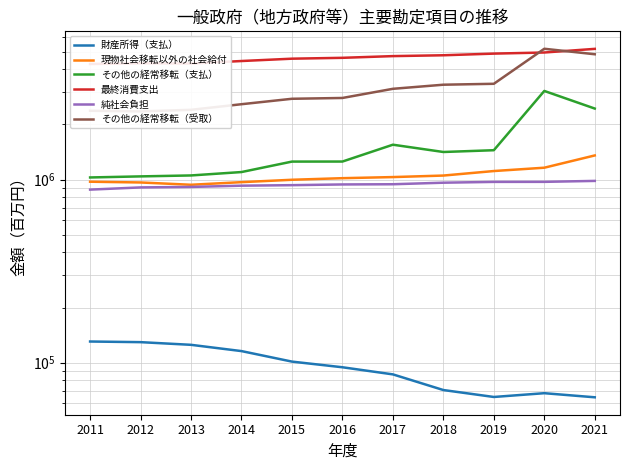

Between 2012 and 2021, which is larger?

2012